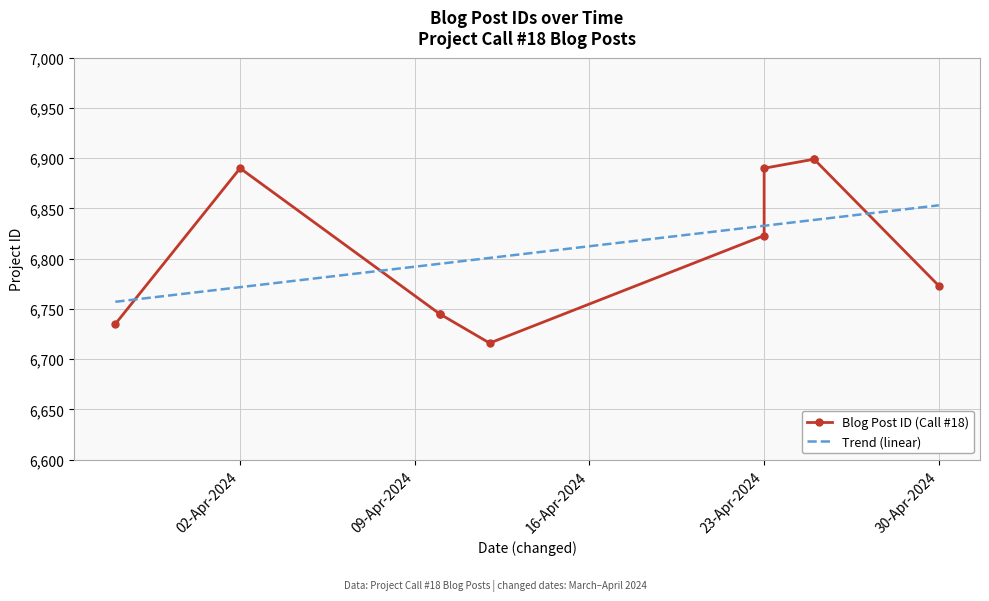

How many data points are less than 6823?

5